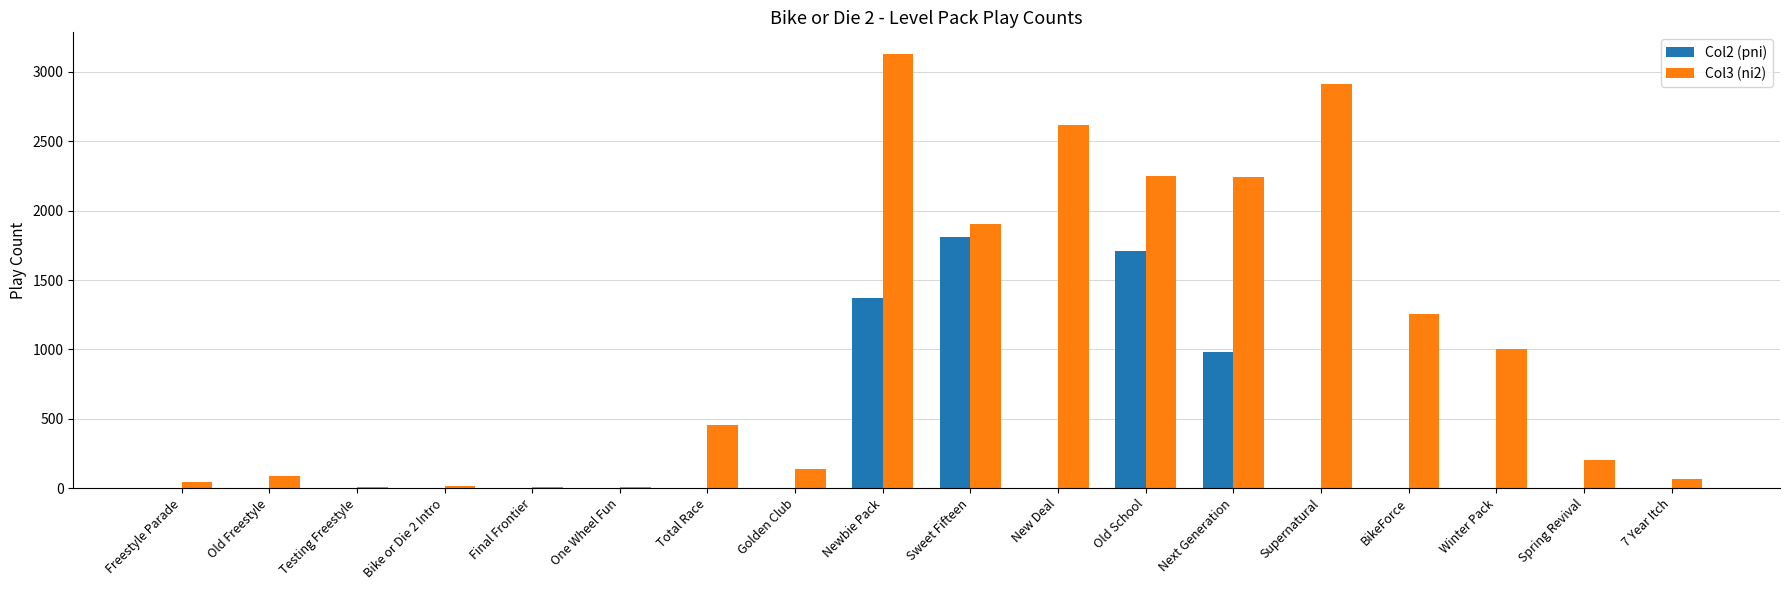

Are the bars horizontal?

No